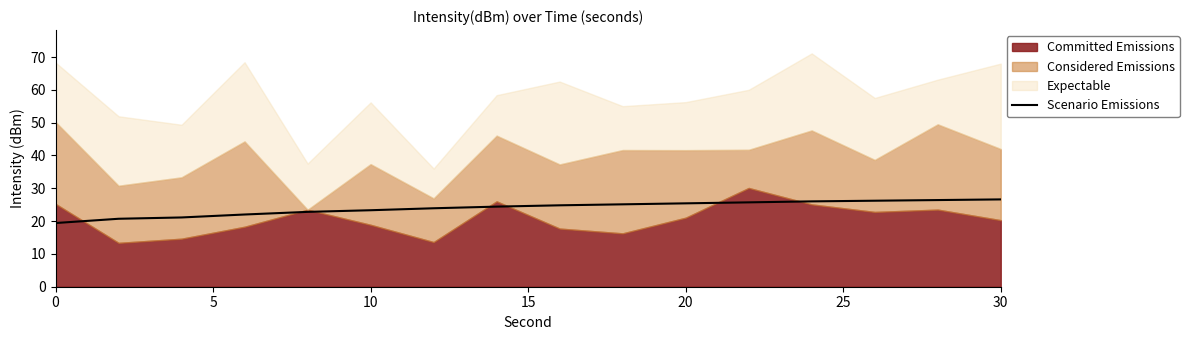

Is it true that Scenario Emissions equals 36.3 at 20?

False